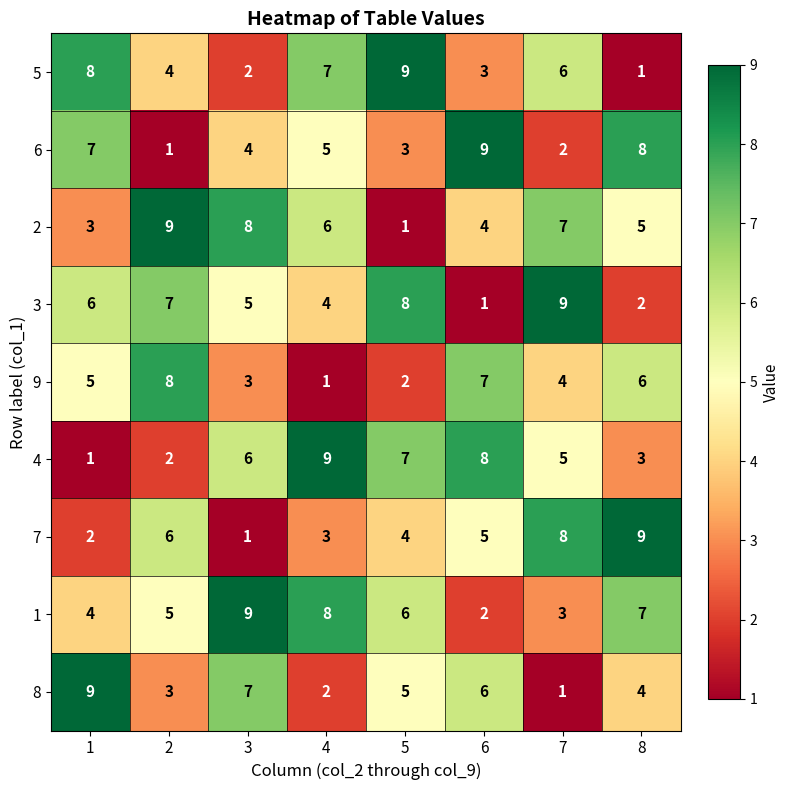

What is the greatest value displayed?

9